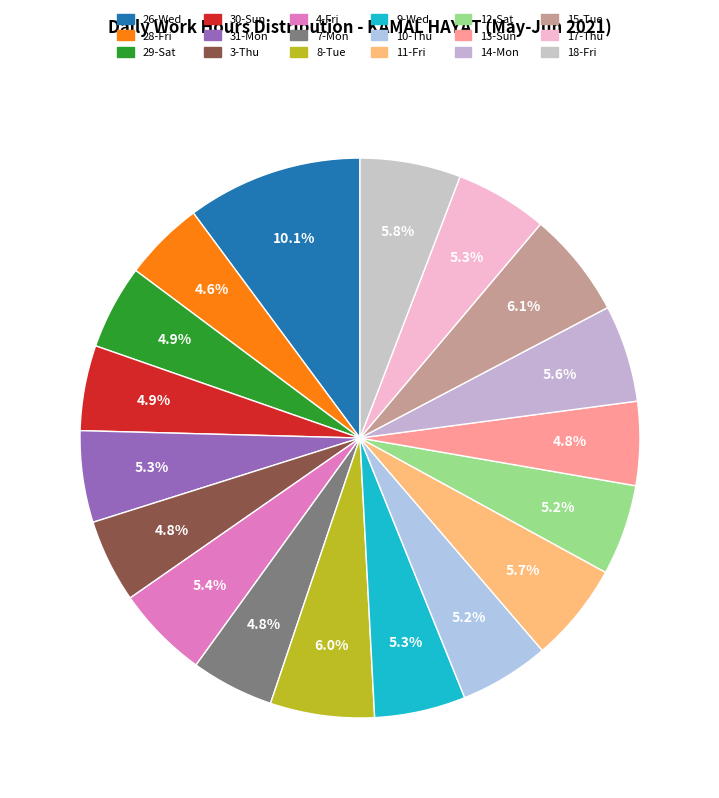

To the nearest percent, what percentage of the pie is 4-Fri?

5%